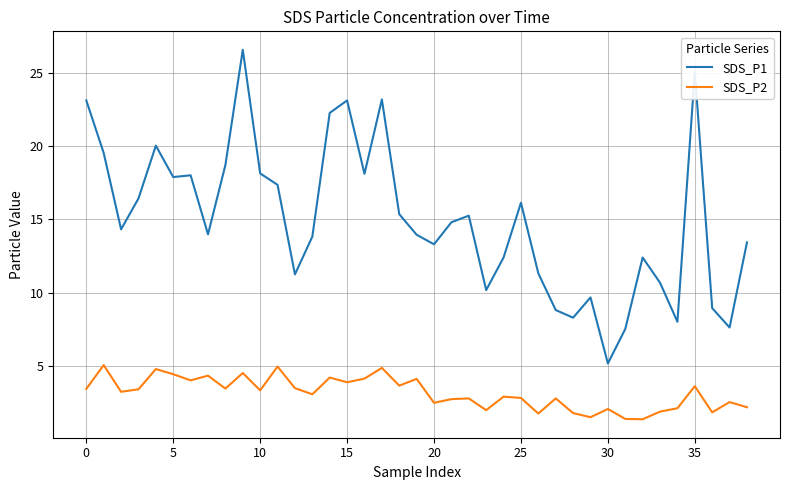

What is the highest value of the SDS_P1 series?

26.6